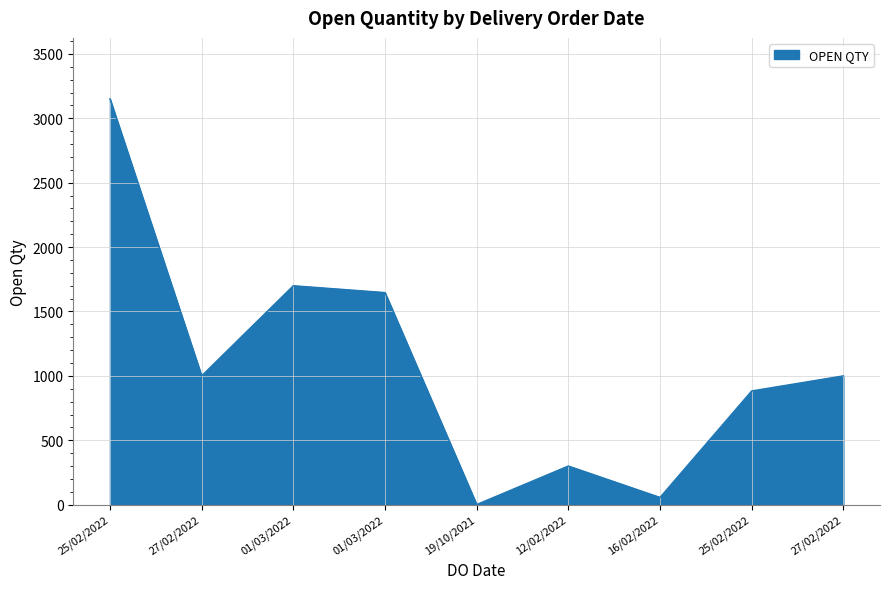

How many data points does each series have?

9